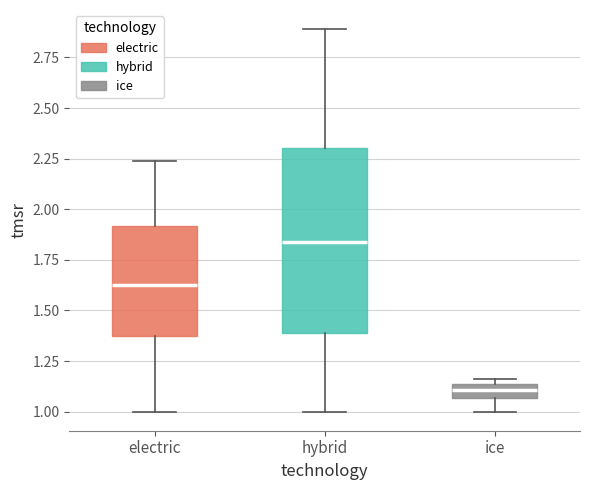

Comparing the boxes themselves (not the whiskers), which one is the tallest?

hybrid